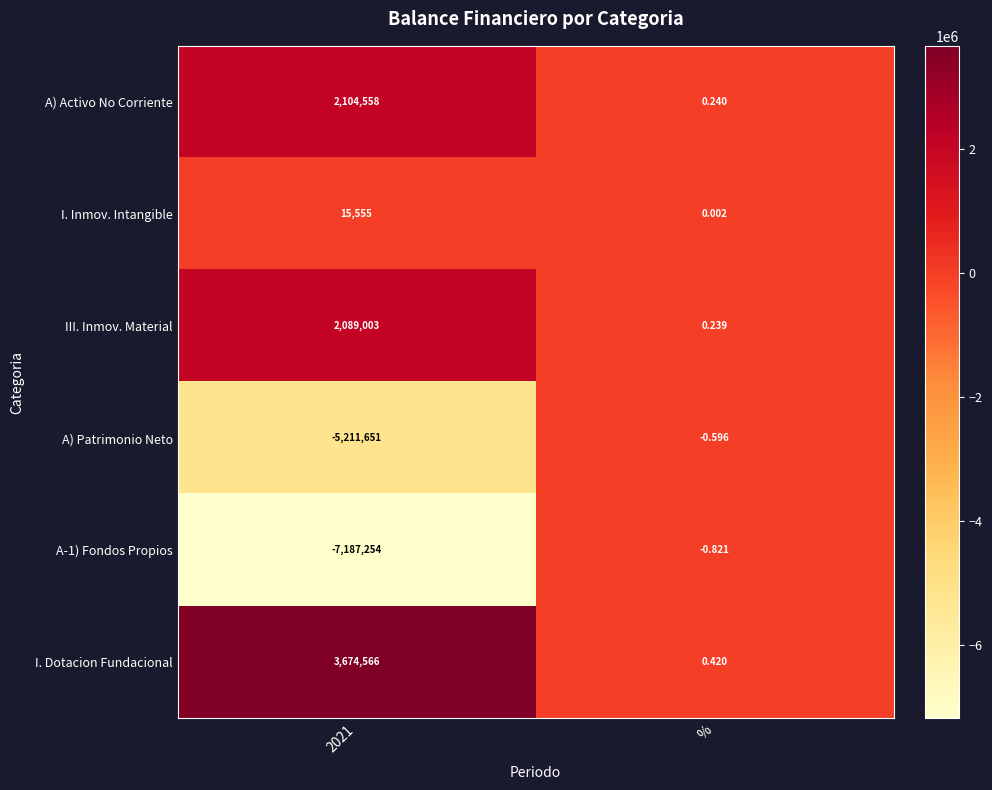

Count the number of categories in the chart.

2